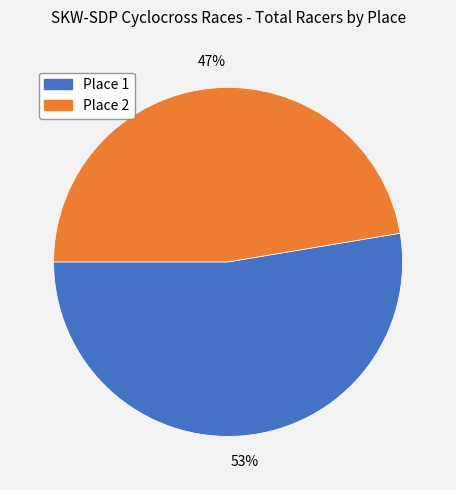

Is it true that Place 1 is 44% of the pie?

False